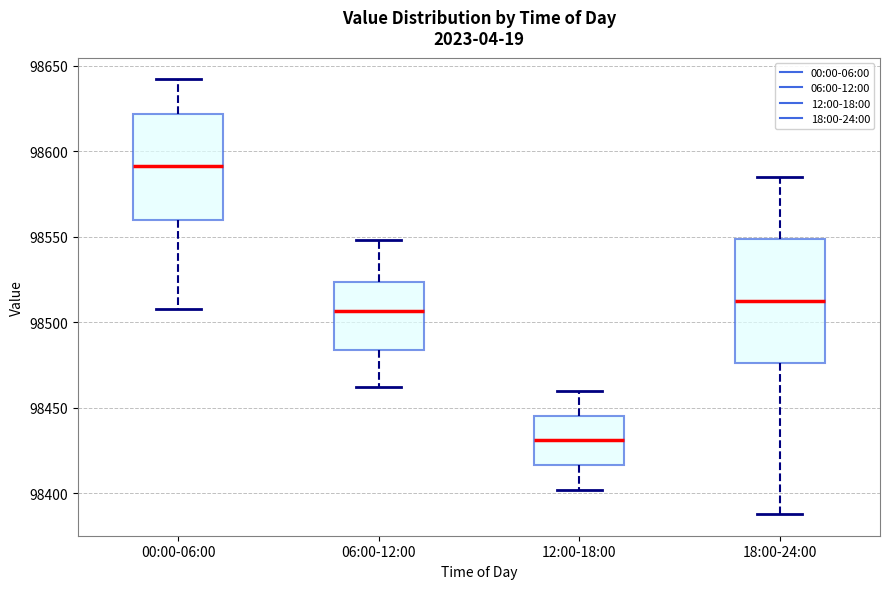

Which box is the tallest, from its lower edge to its upper edge?

18:00-24:00